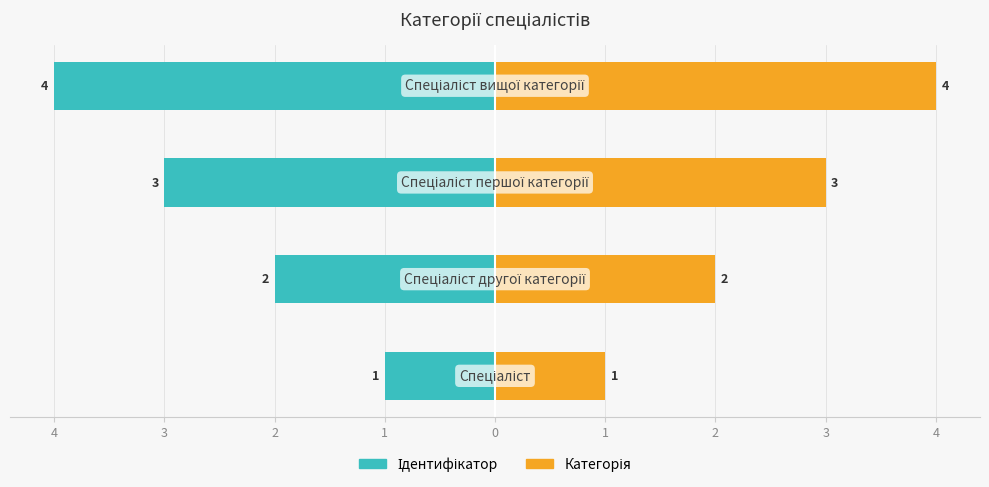

Reading left to right, transcribe all the data shown in this chart.

Ідентифікатор: -1	-2	-3	-4
Категорія: 1	2	3	4